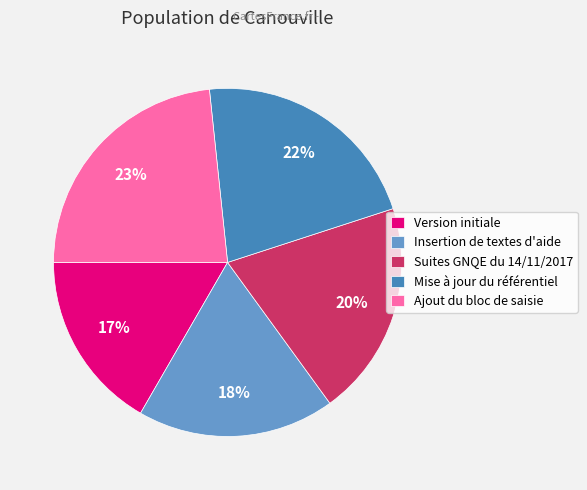

How many segments does this pie chart have?

5